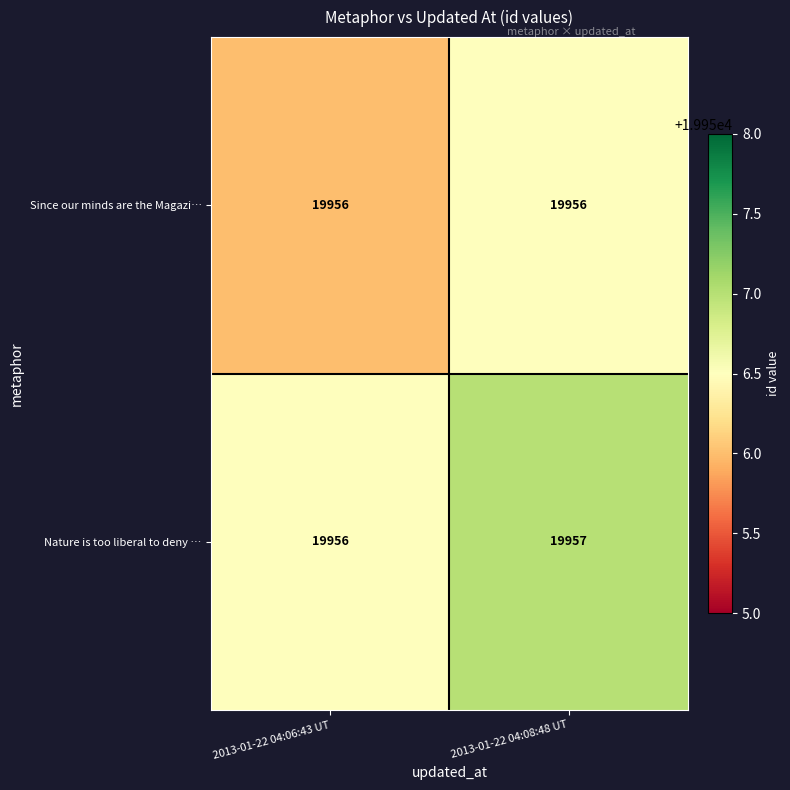

True or false: Nature is too liberal to deny … has a value of 19956 at 2013-01-22 04:06:43 UT.

True